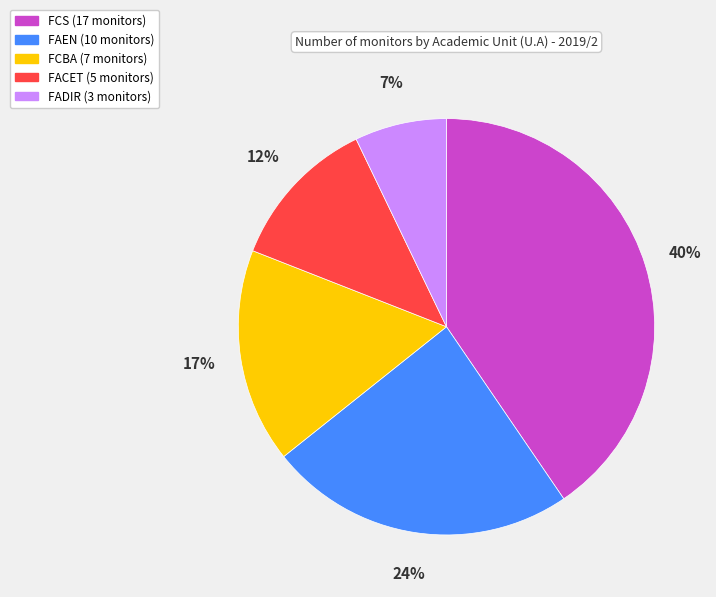

Count the number of slices in the pie.

5